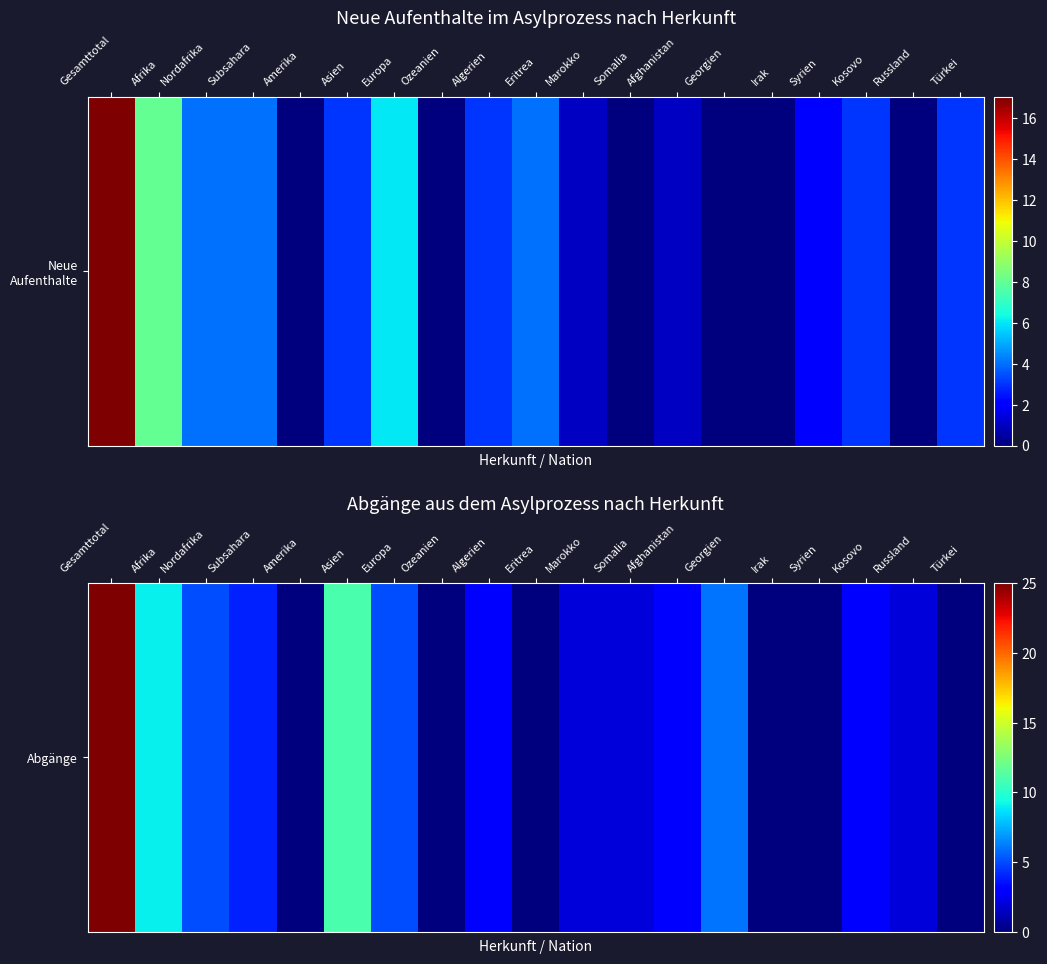

List the labels in order of value, largest first.

Gesamttotal, Asien, Afrika, Georgien, Nordafrika, Europa, Subsahara, Algerien, Afghanistan, Kosovo, Marokko, Somalia, Russland, Amerika, Ozeanien, Eritrea, Irak, Syrien, Türkei